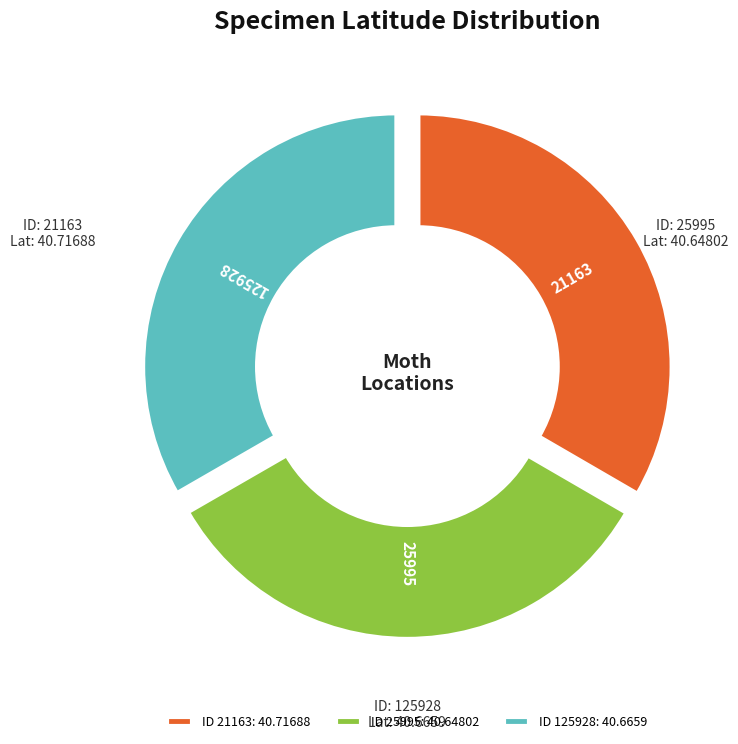

To the nearest percent, what portion does 25995 represent?

33%